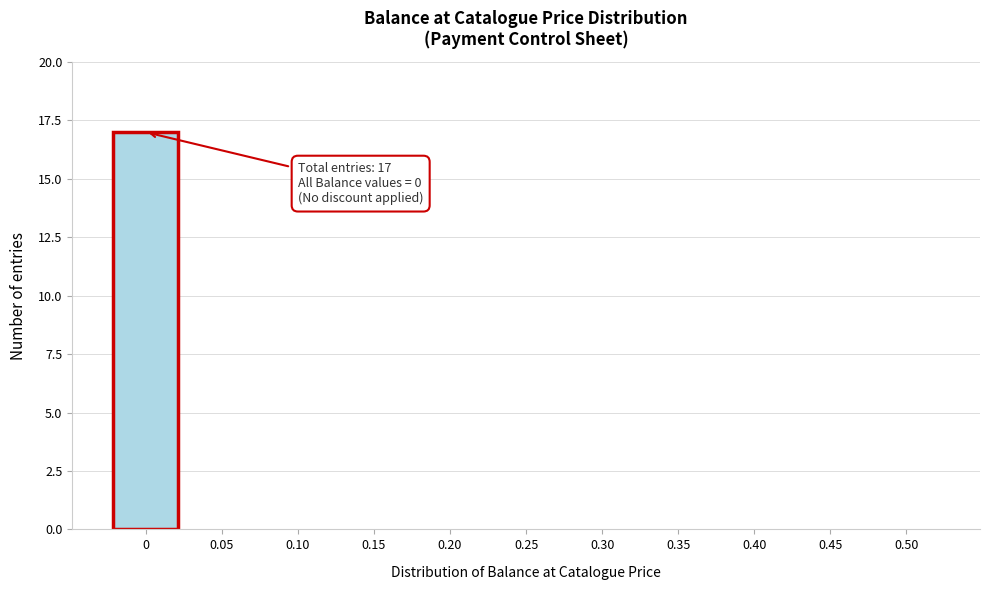

Reading left to right, list all the values displayed in this chart.

0=17	0.05=0	0.10=0	0.15=0	0.20=0	0.25=0	0.30=0	0.35=0	0.40=0	0.45=0	0.50=0